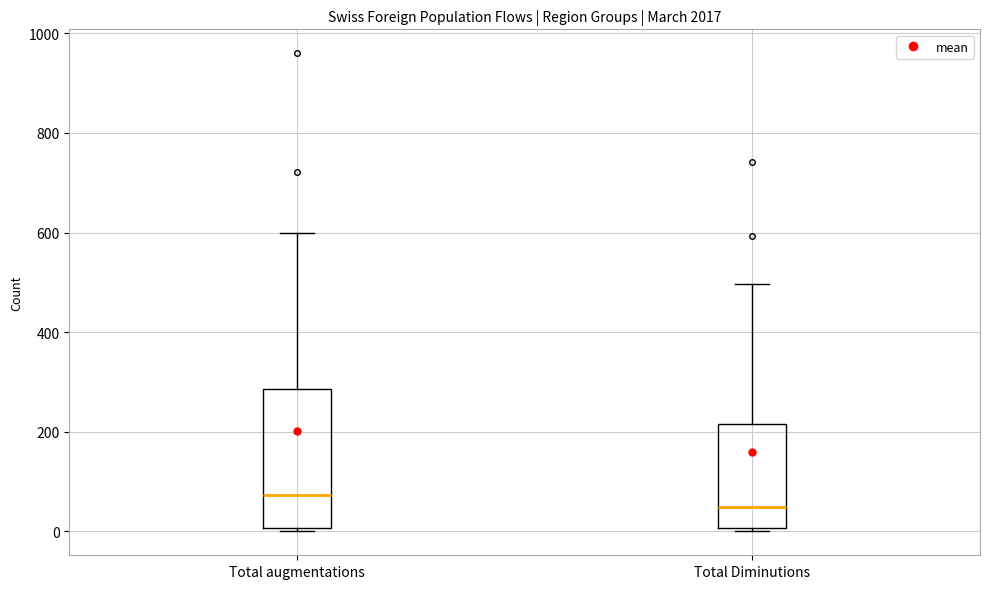

Reading left to right, read every box against the y-axis: the position of its median line, the range the box covers, and the ends of its whiskers. The values are not printed on the chart, so give them approximately, as read against the axis.

Total augmentations: median 80, box 0 to 280, whiskers 0 to 600
Total Diminutions: median 40, box 0 to 220, whiskers 0 (just below the box's lower edge) to 500